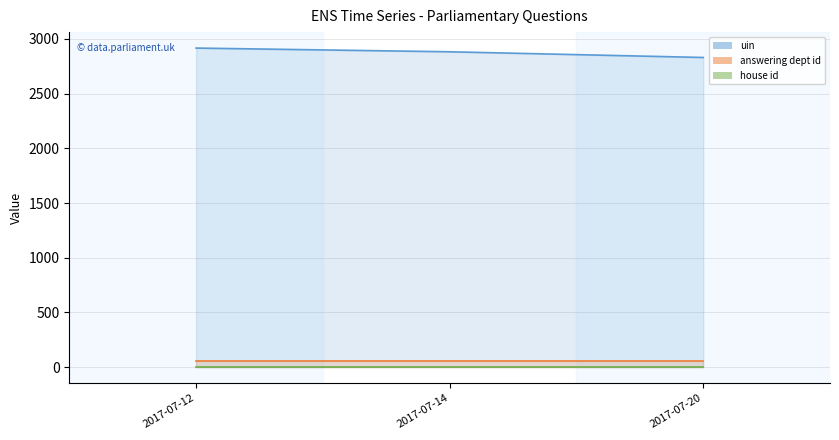

Where is answering dept id nearest to the value 60?

2017-07-12